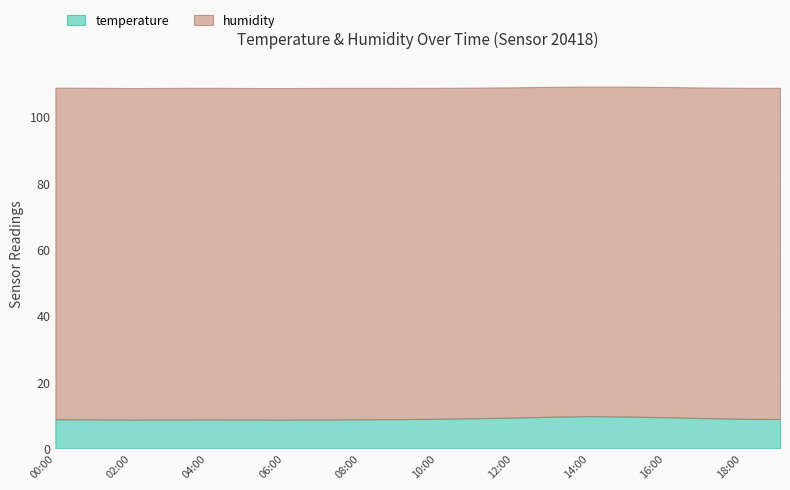

What is the total value across all series at 19:00?

108.6